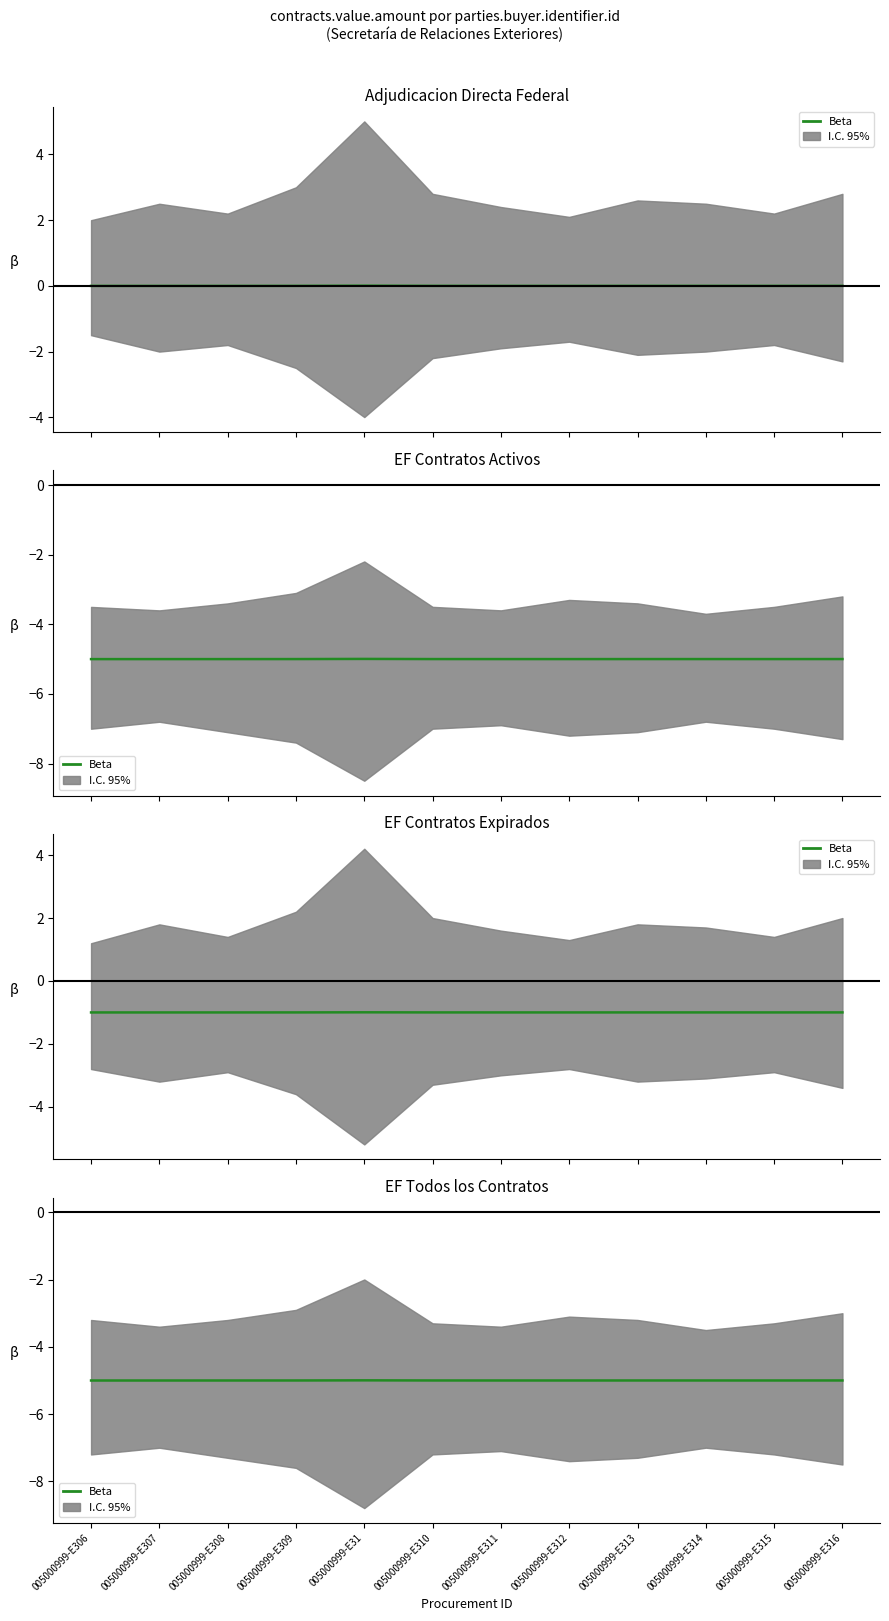

What is the average value?

-5.0